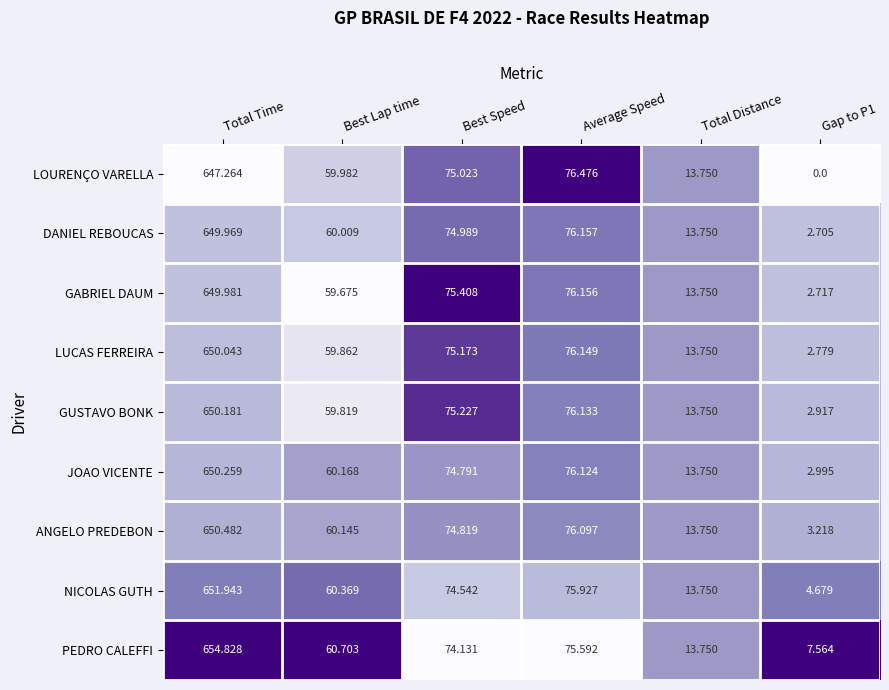

Rank the series by their maximum value, from lowest to highest.

LOURENÇO VARELLA, DANIEL REBOUCAS, GABRIEL DAUM, LUCAS FERREIRA, GUSTAVO BONK, JOAO VICENTE, ANGELO PREDEBON, NICOLAS GUTH, PEDRO CALEFFI